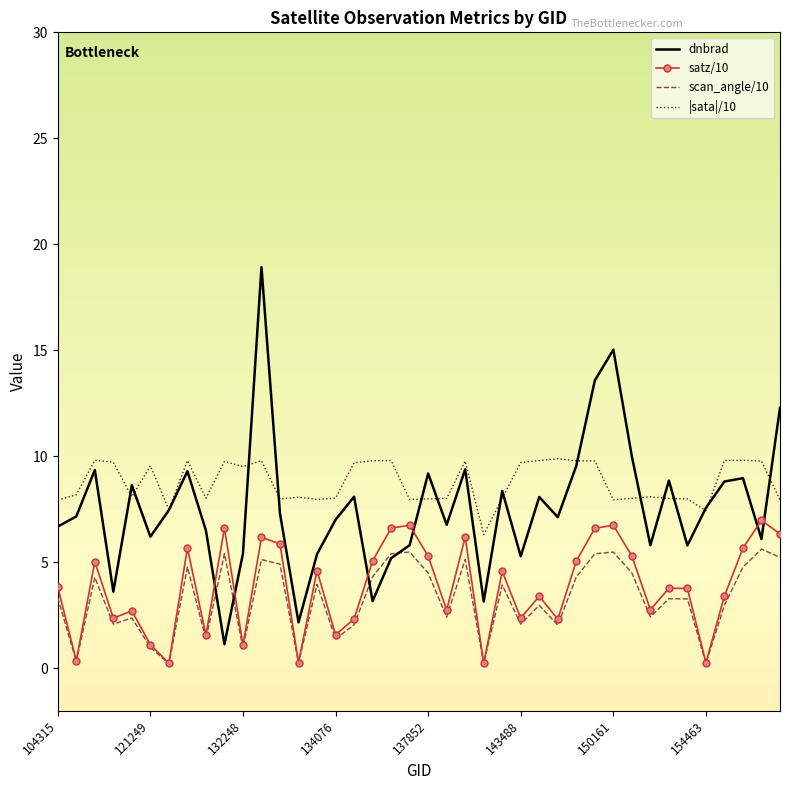

After their last crossing, which series has the higher values: satz/10 or dnbrad?

dnbrad